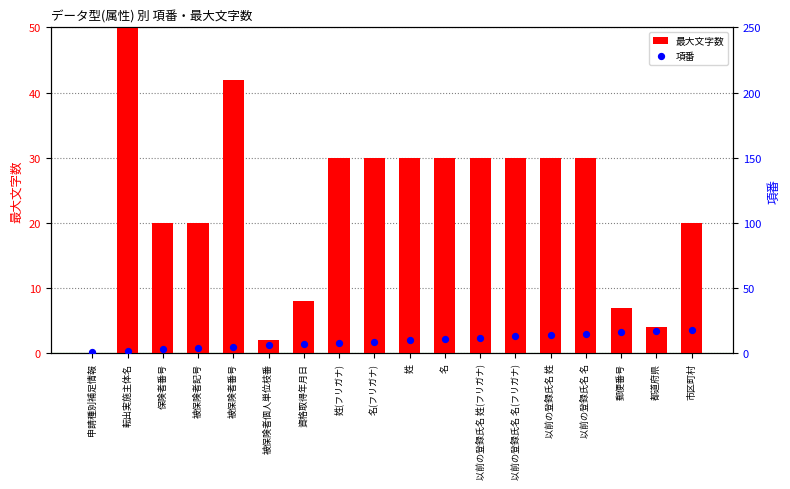

At how many categories does at least one series exceed 13?

15